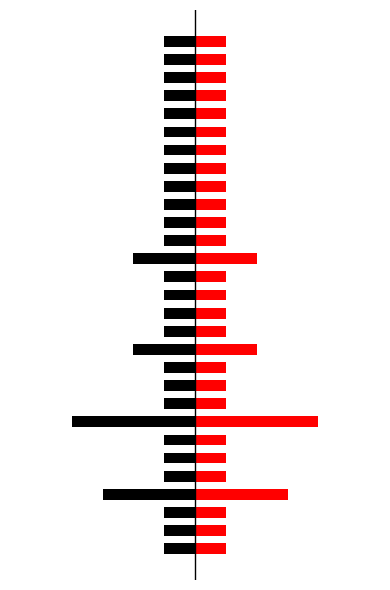

The value of Right (red) at 24 is 1. True or false?

True